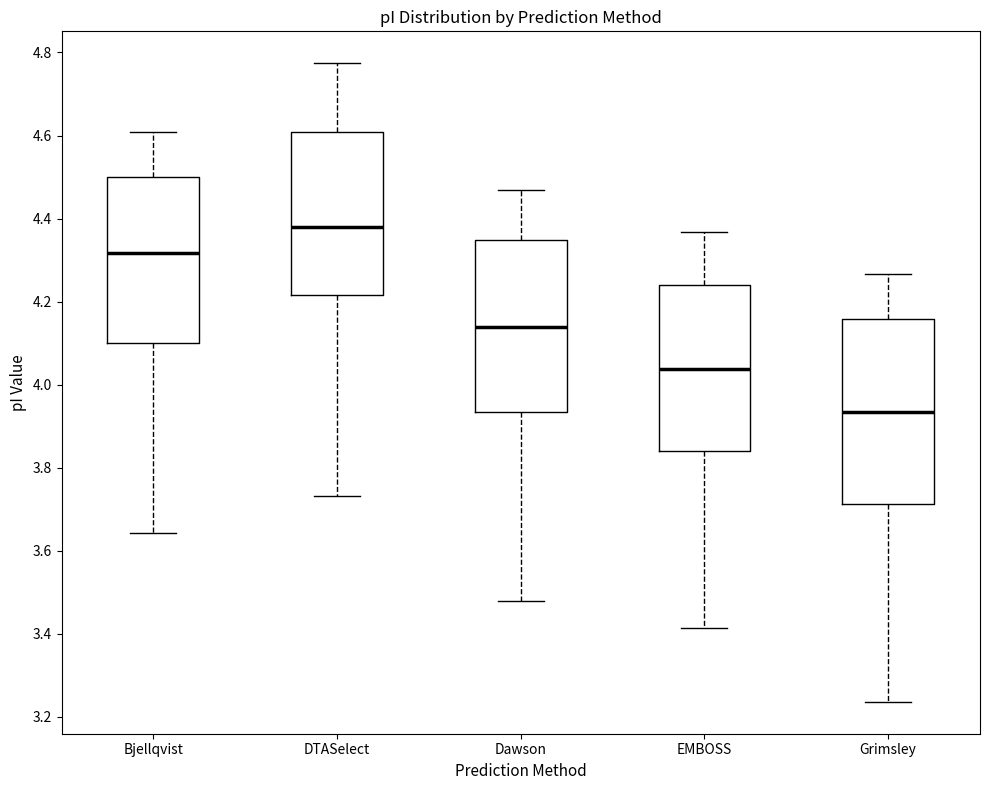

Which box is the tallest, from its lower edge to its upper edge?

Grimsley